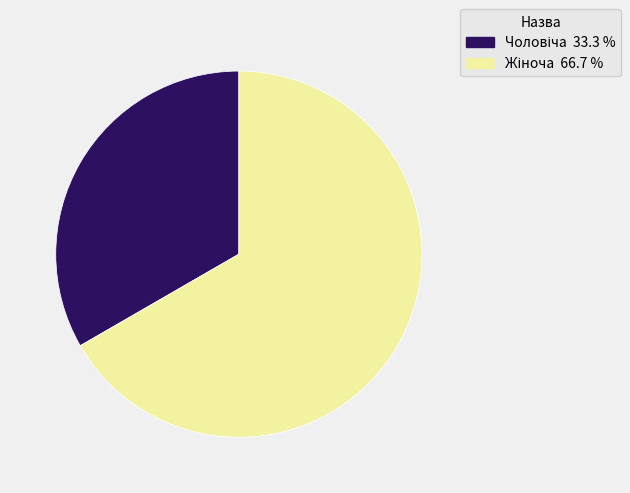

How many segments does this pie chart have?

2